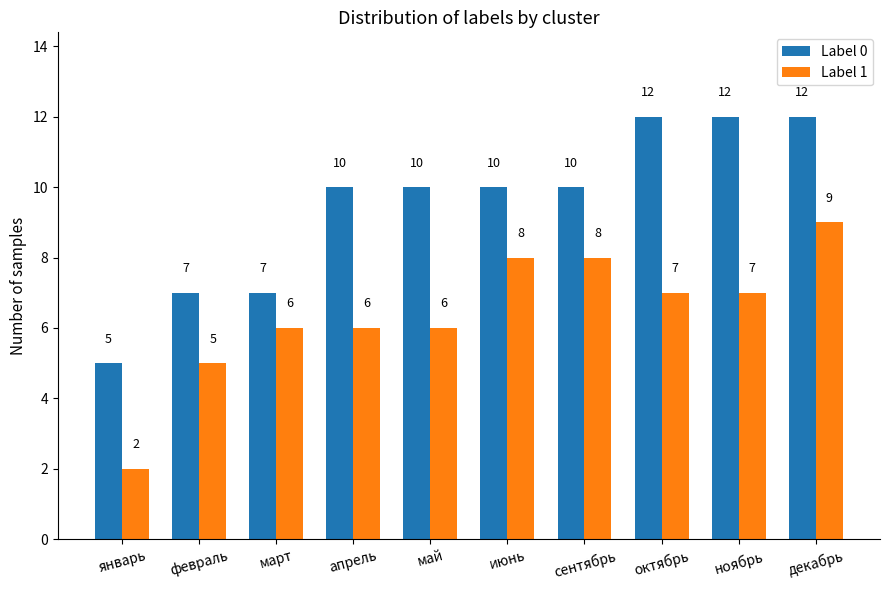

At how many categories does at least one series exceed 8?

7